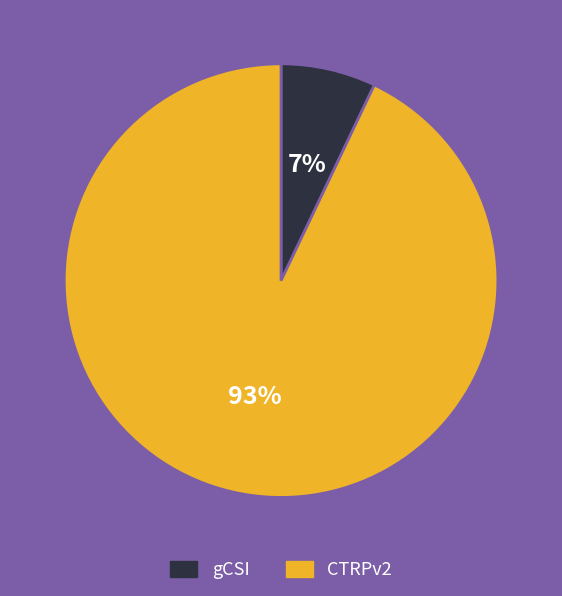

Is there a majority slice in this chart?

Yes